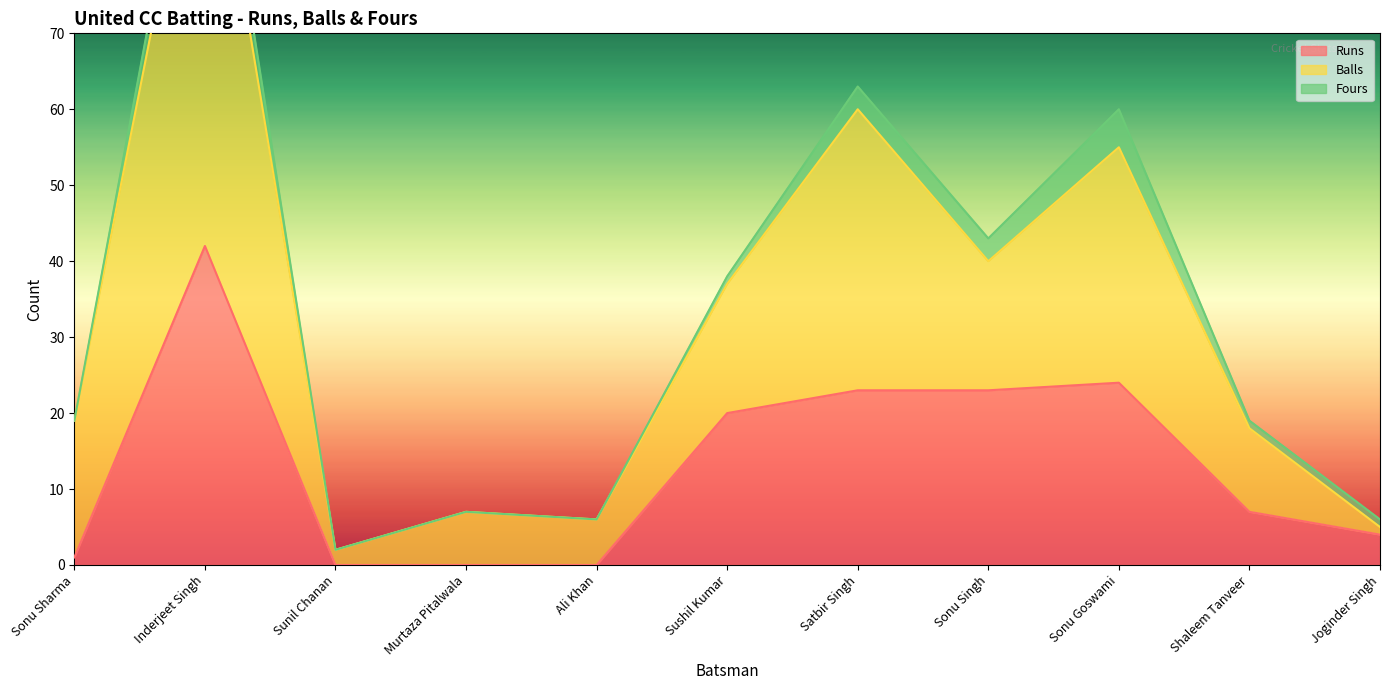

True or false: Runs and Balls intersect in this chart.

False